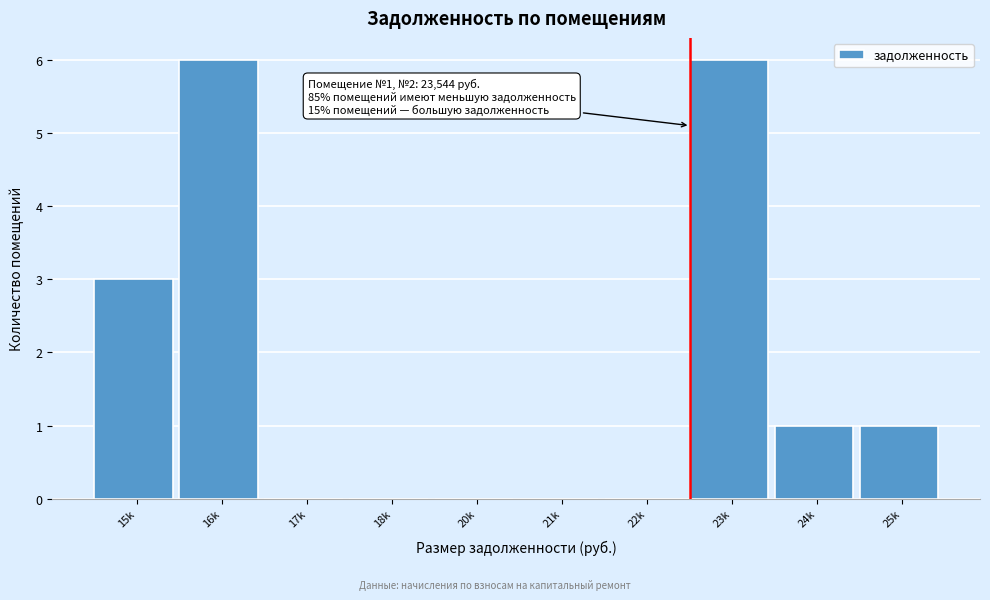

Reading left to right, list all the values displayed in this chart.

15k=3	16k=6	17k=0	18k=0	20k=0	21k=0	22k=0	23k=6	24k=1	25k=1